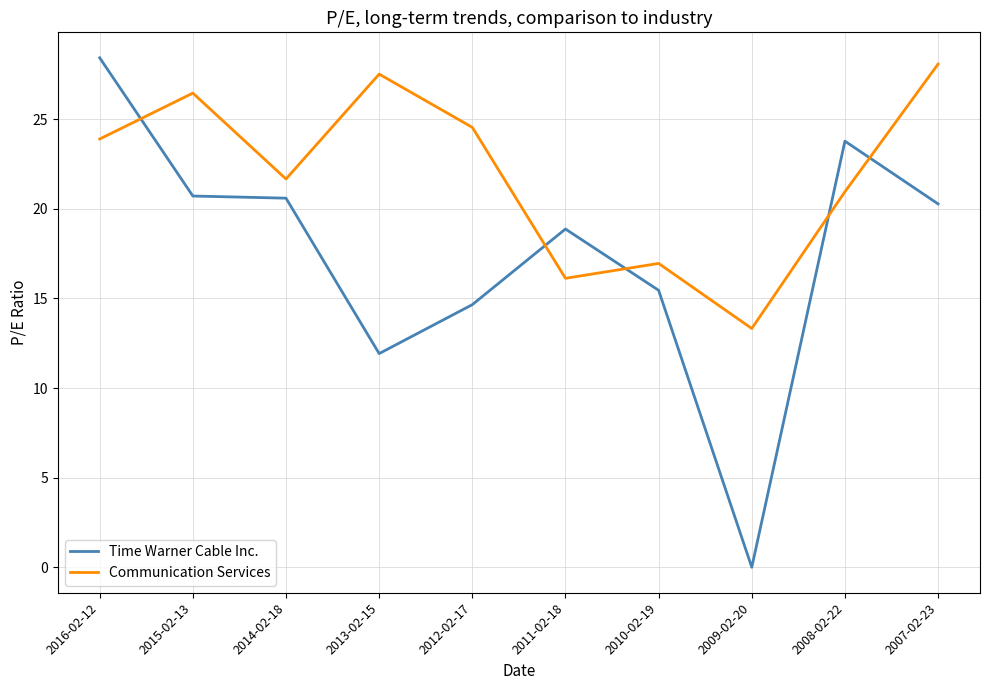

At how many categories does at least one series exceed 19?

7